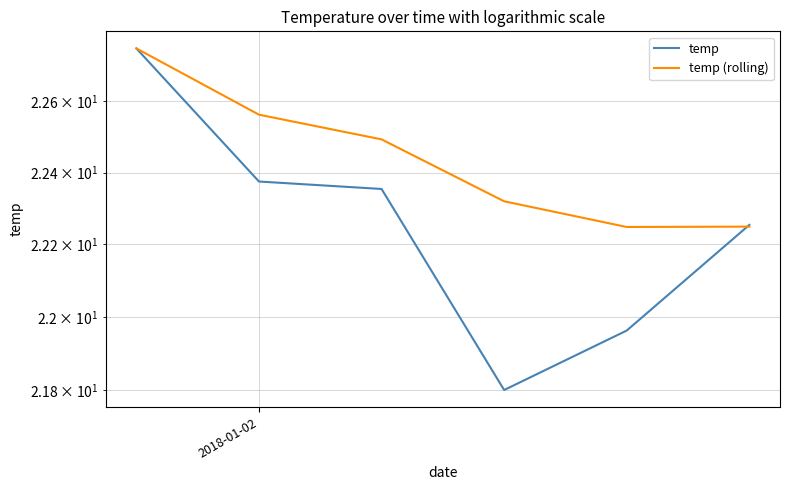

At 2018-01-02, list the series in order from smallest to largest.

temp, temp (rolling)